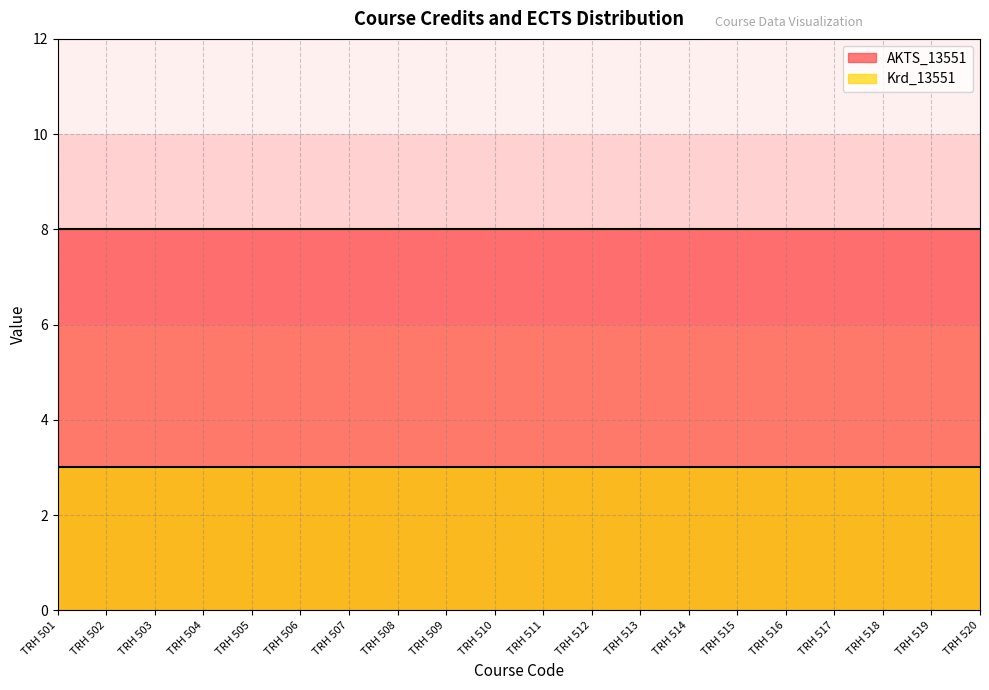

Rank the series by their average value, from lowest to highest.

Krd_13551, AKTS_13551